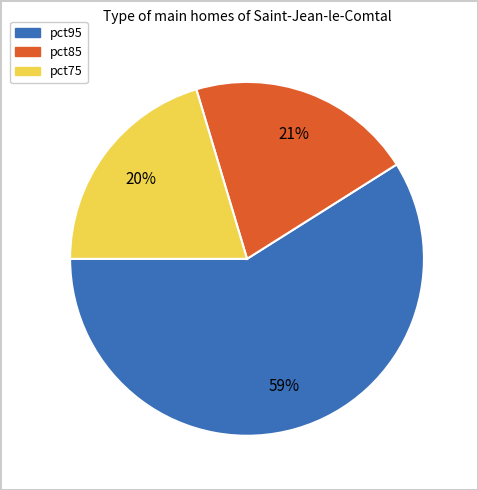

To the nearest percent, what is the average slice percentage?

33%